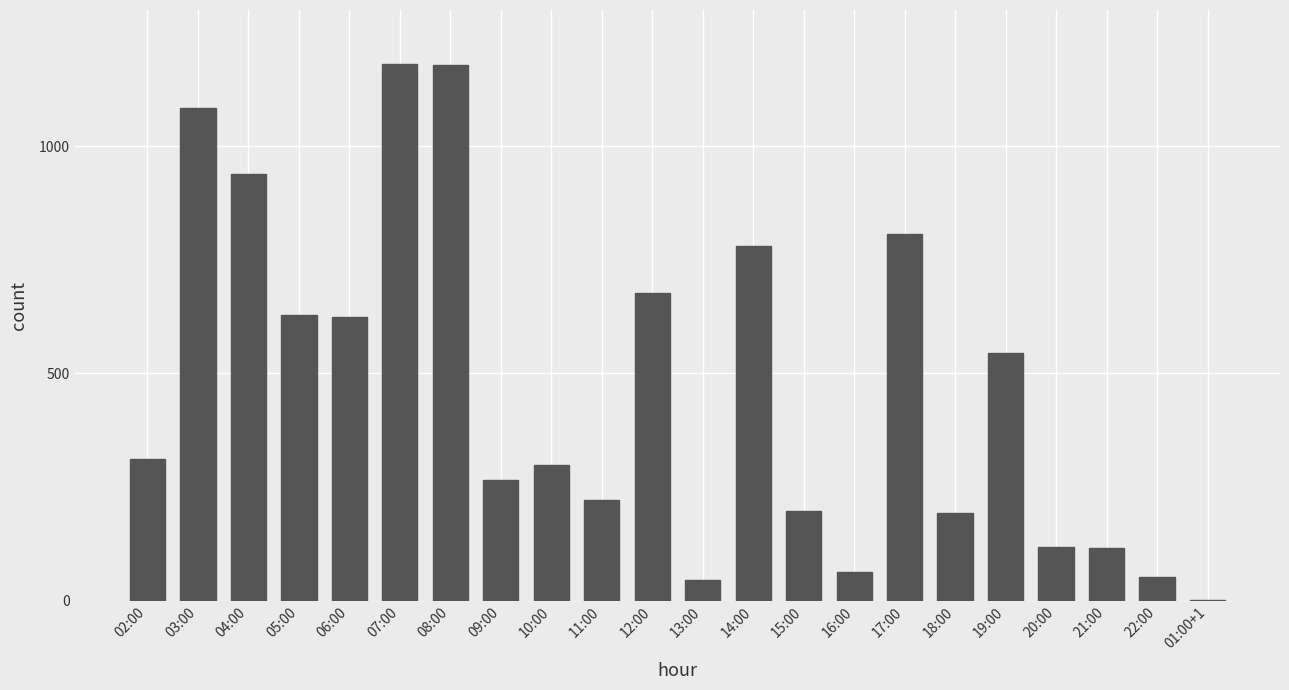

The value at 20:00 is 117. True or false?

True